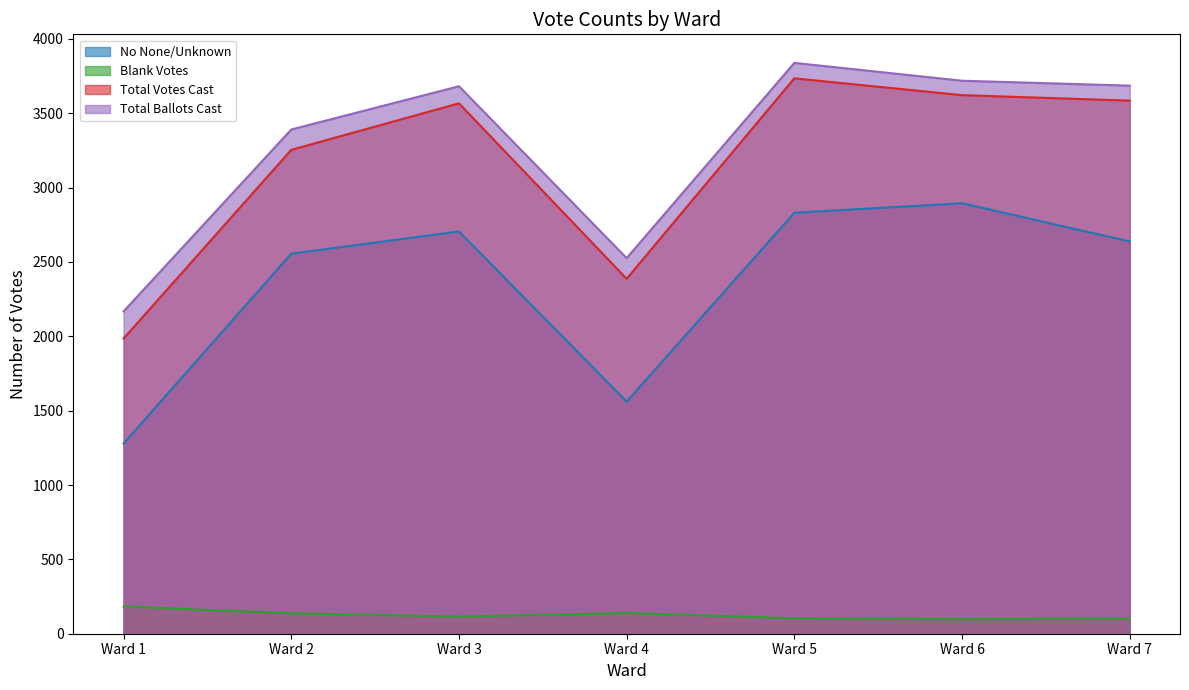

How many interior local peaks does the No None/Unknown series have?

2